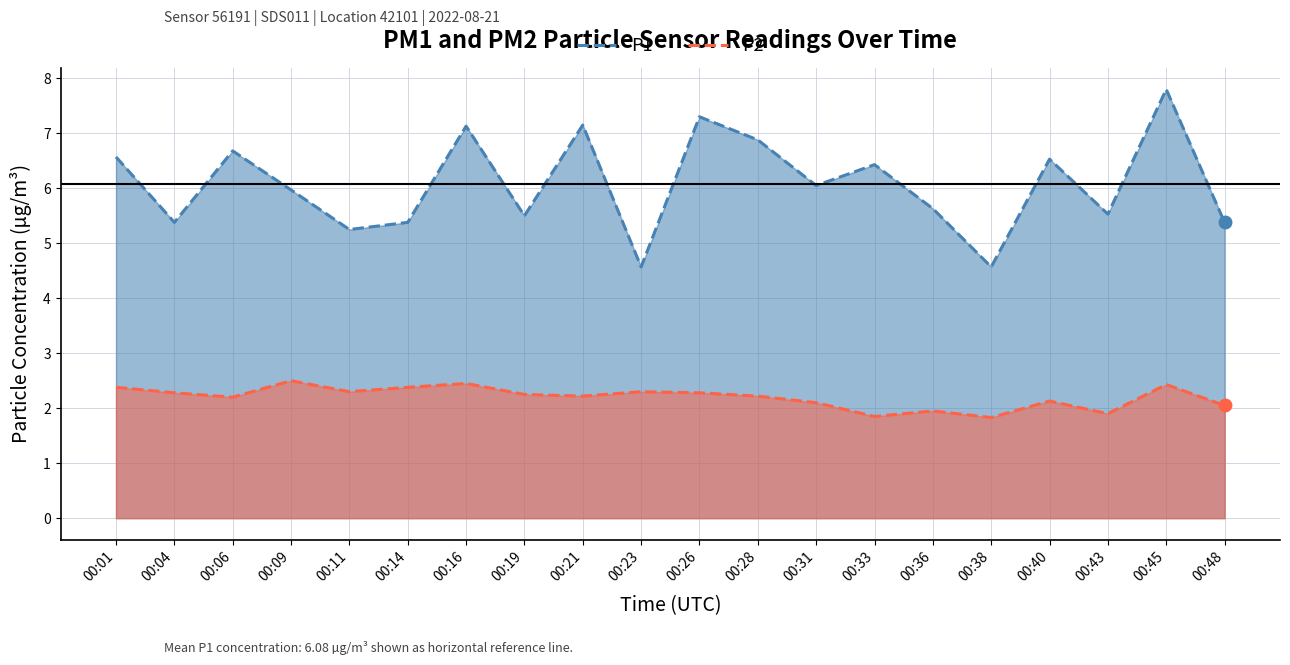

Reading left to right, list all the values displayed in this chart.

P1: 6.6	5.4	6.7	6.0	5.2	5.4	7.1	5.5	7.2	4.6	7.3	6.9	6.0	6.4	5.6	4.6	6.5	5.5	7.8	5.4
P2: 2.4	2.3	2.2	2.5	2.3	2.4	2.5	2.2	2.2	2.3	2.3	2.2	2.1	1.9	1.9	1.8	2.1	1.9	2.4	2.0